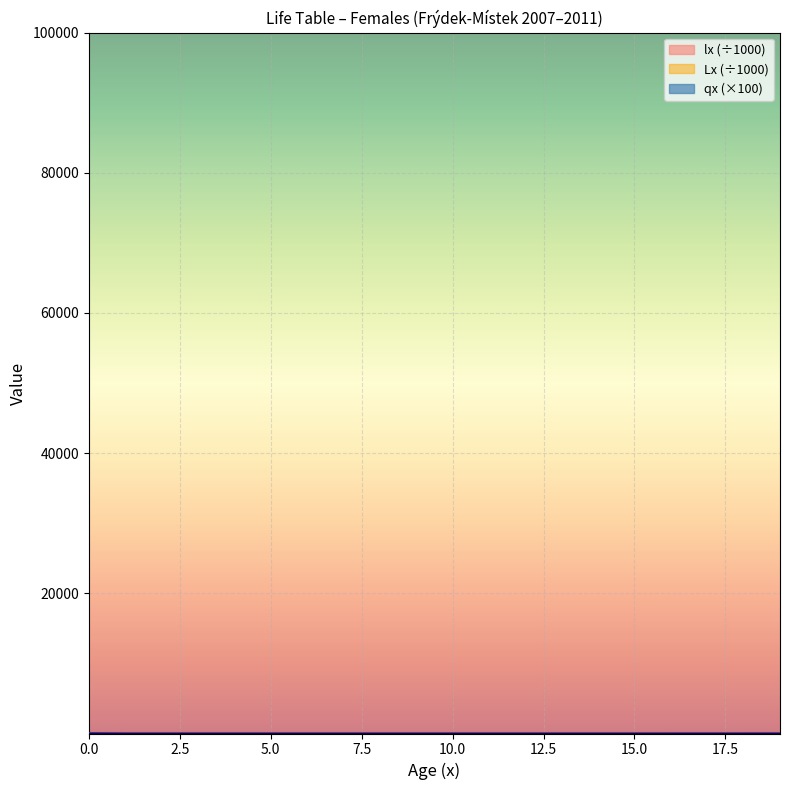

True or false: qx_scaled has a value of 1.4 at 14.

True